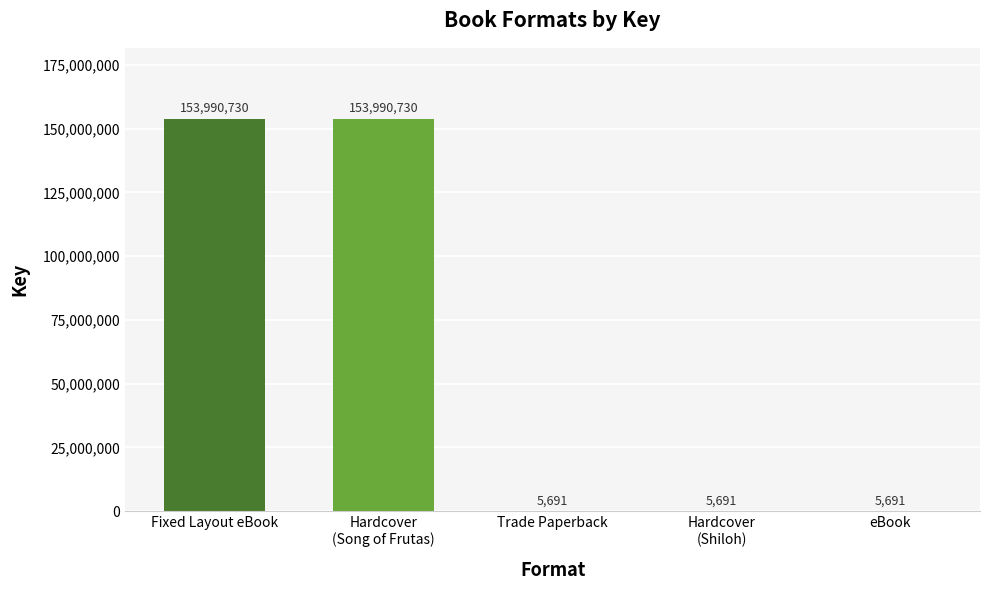

Which has a higher value, Hardcover
(Song of Frutas) or Hardcover
(Shiloh)?

Hardcover
(Song of Frutas)